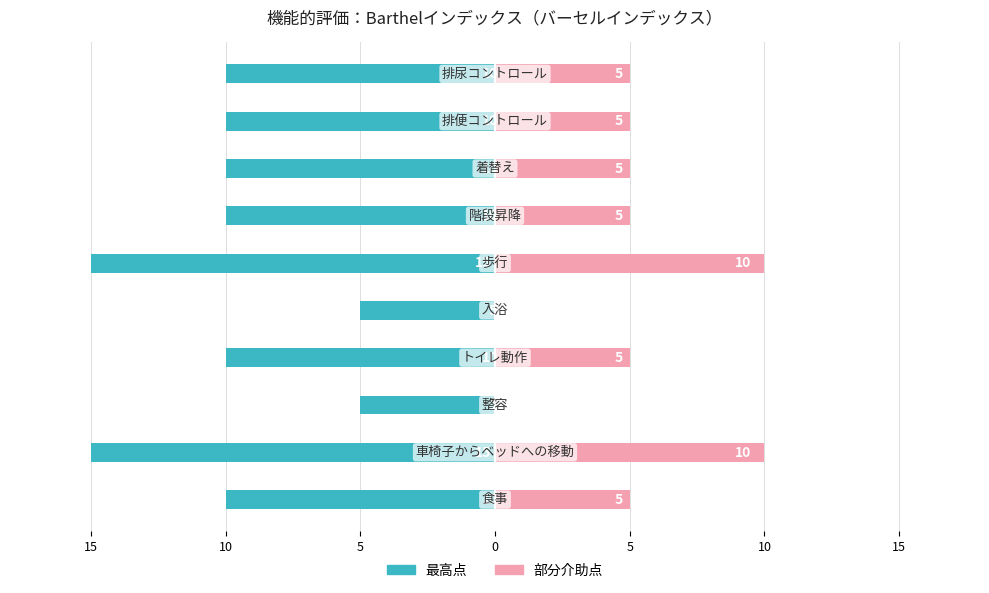

Reading left to right, what are all the values shown in this chart?

最高点: -10	-15	-5	-10	-5	-15	-10	-10	-10	-10
部分介助点: 5	10	0	5	0	10	5	5	5	5